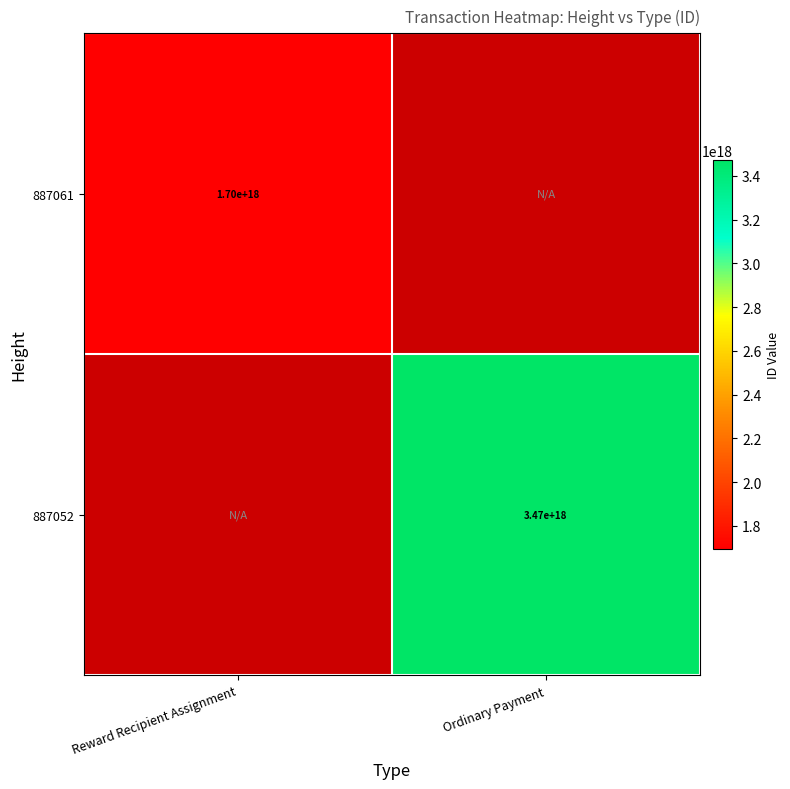

The 887061 series shows 799681705930697216 at Reward Recipient Assignment. True or false?

False